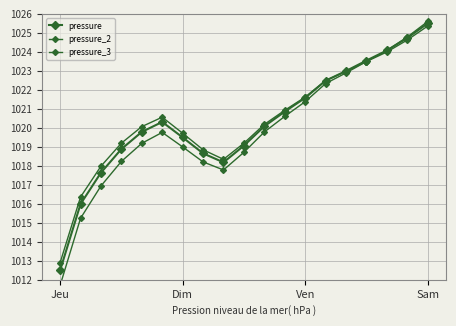

What is the greatest value displayed?

1025.6